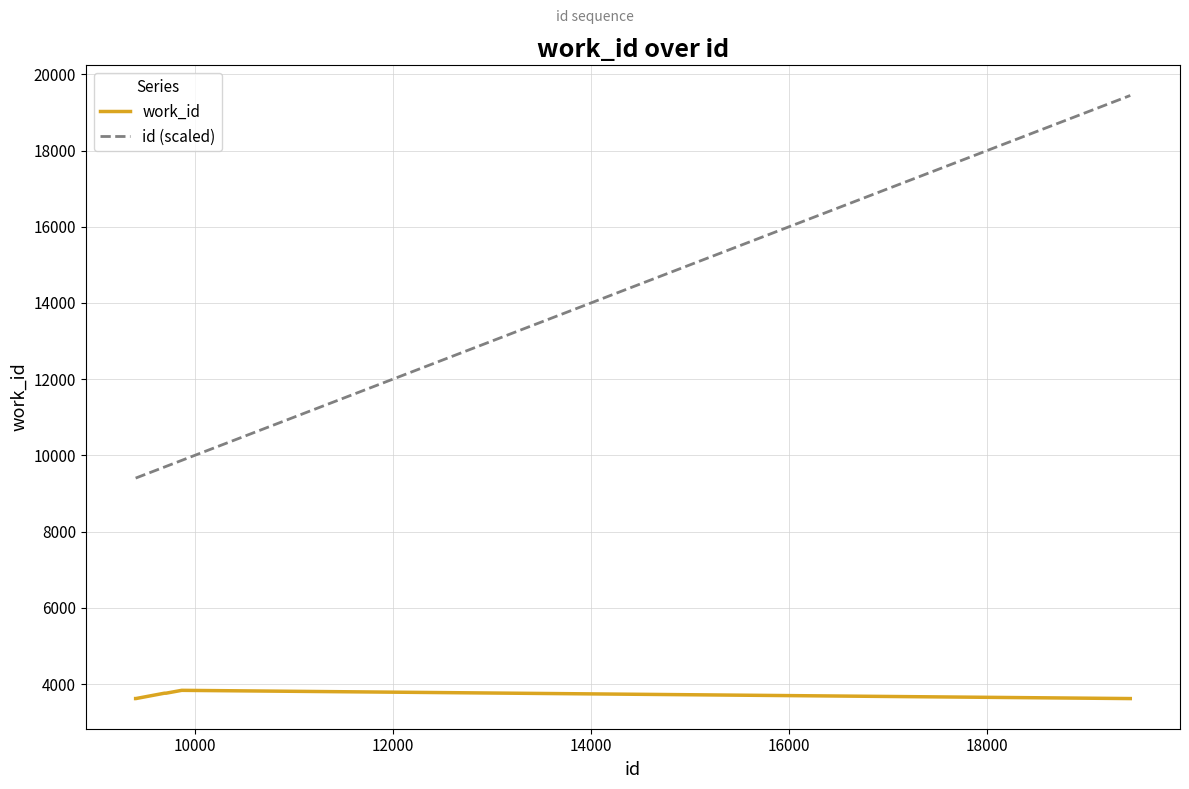

What is the difference between the maximum and minimum values in the id (scaled) series?

10040